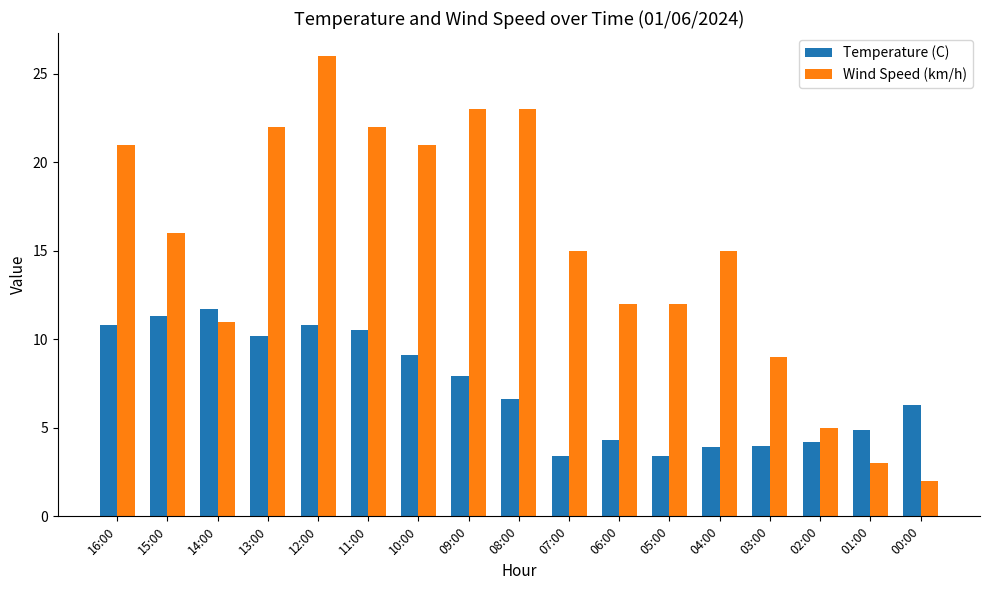

How many series are shown in this chart?

2